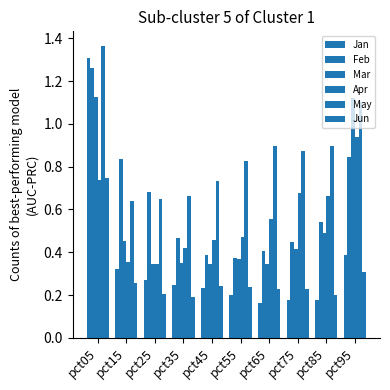

True or false: Jan has a value of 0.3 at pct65.

False